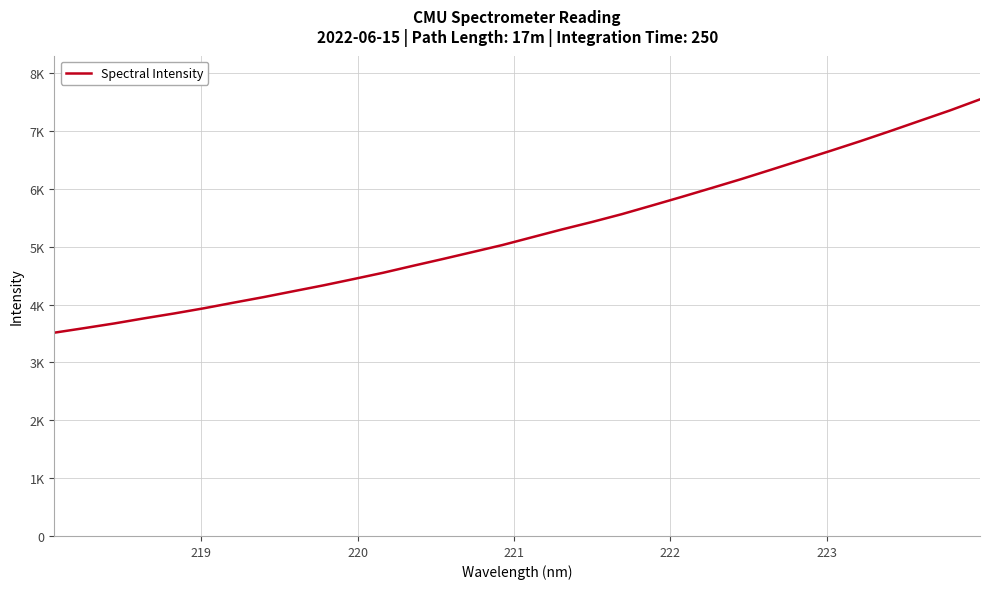

What is the value of the 32nd point from the left?

7549.5